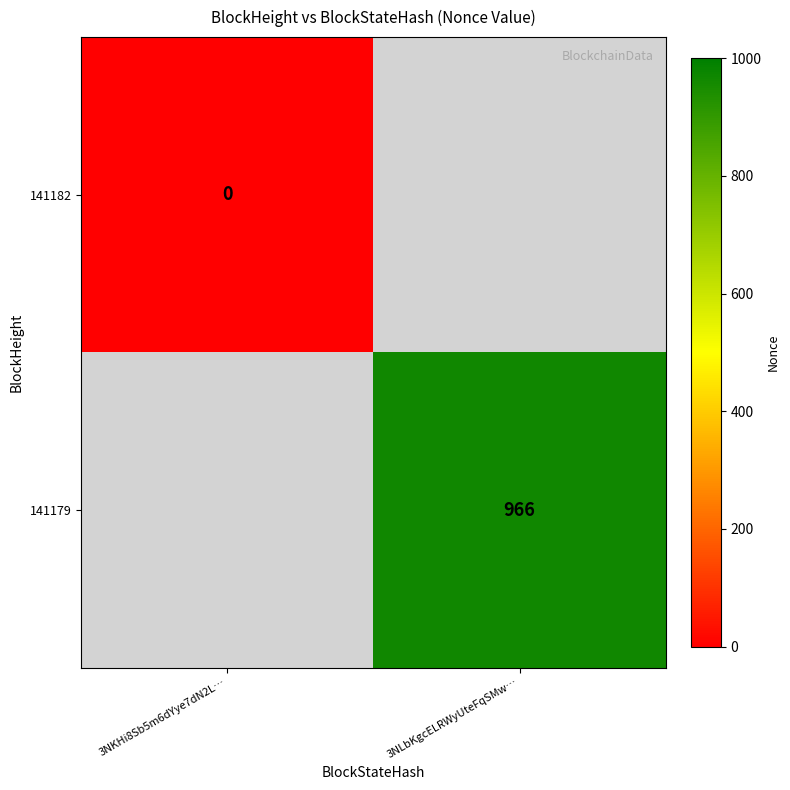

How many categories are shown in the chart?

2